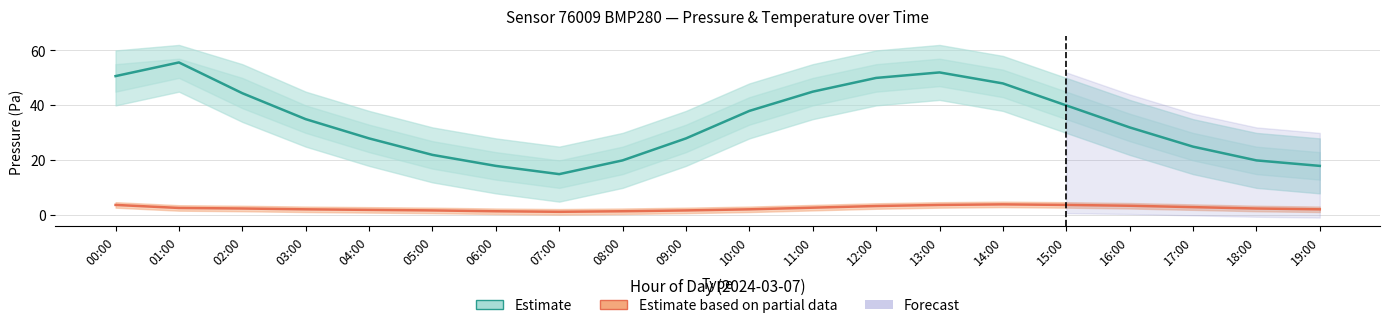

What is the total value across all series at 19:00?

20.2